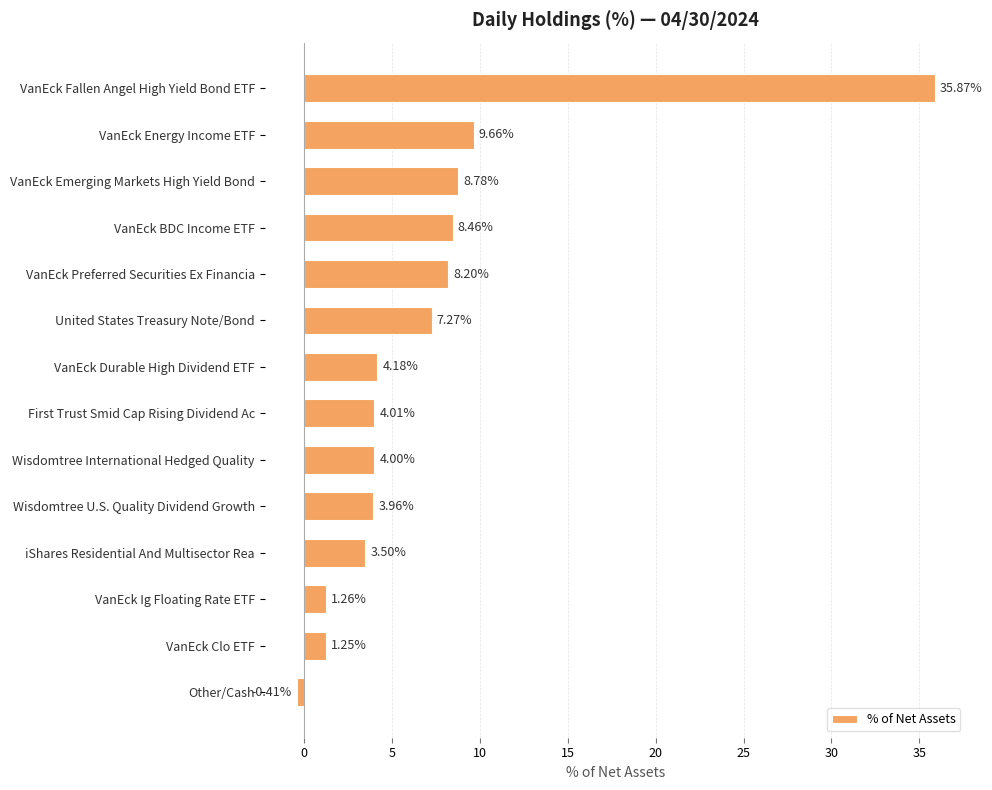

Where is the data nearest to the value 17?

VanEck Energy Income ETF